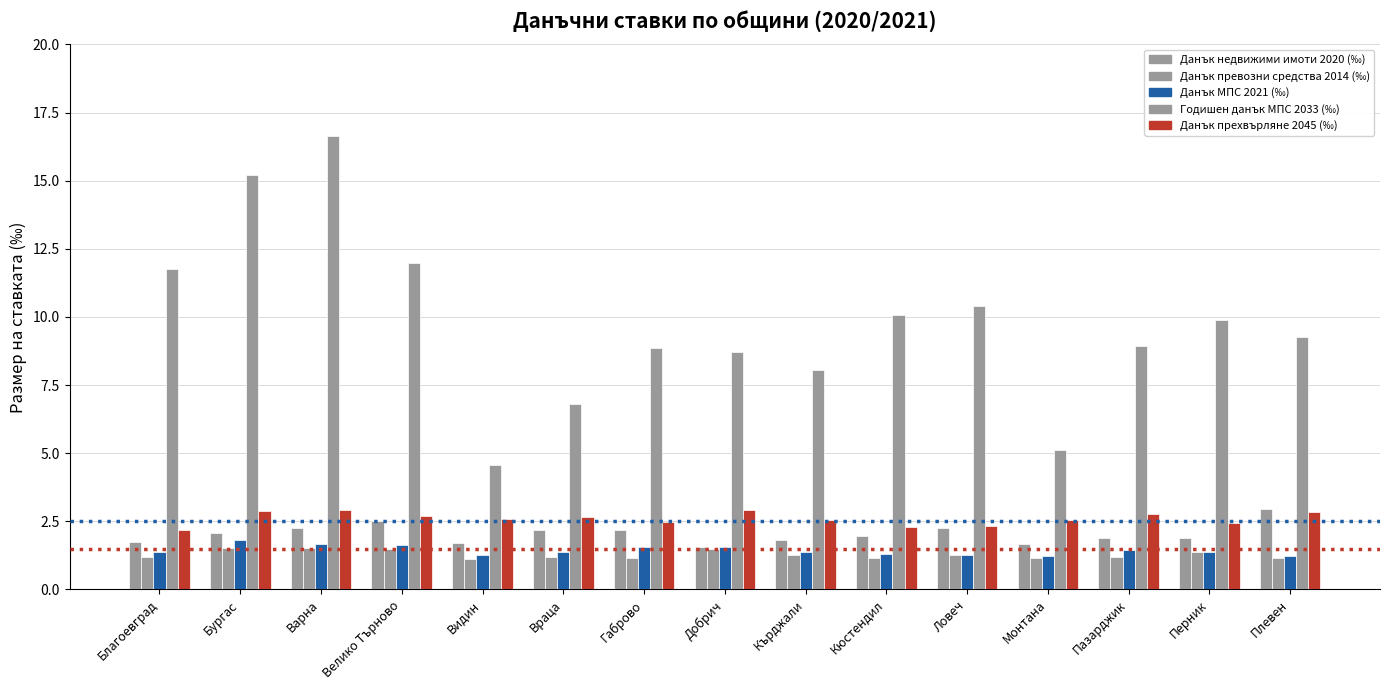

Does the chart contain any negative values?

No